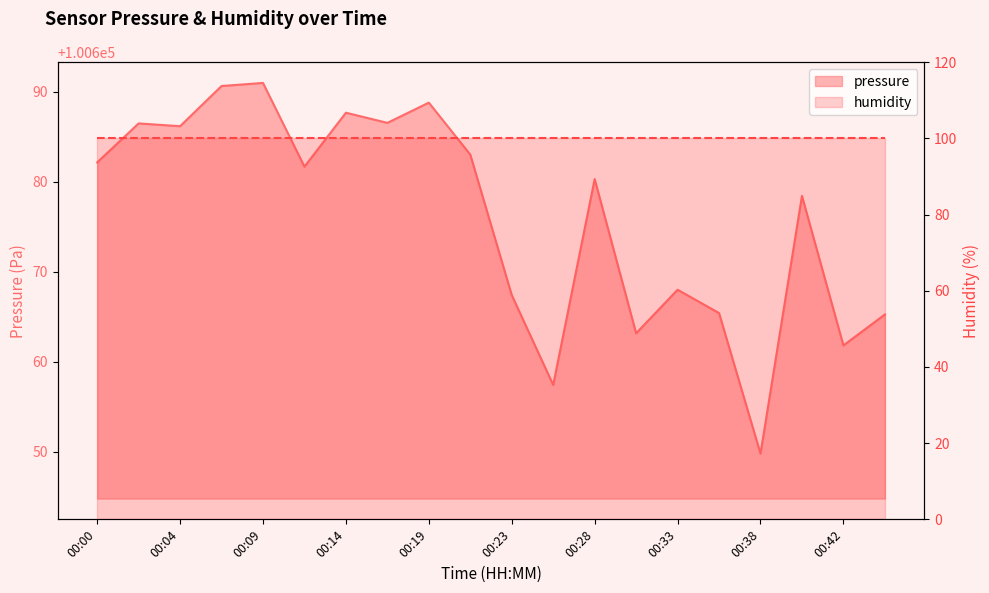

The value at 00:07 is 48154.7. True or false?

False